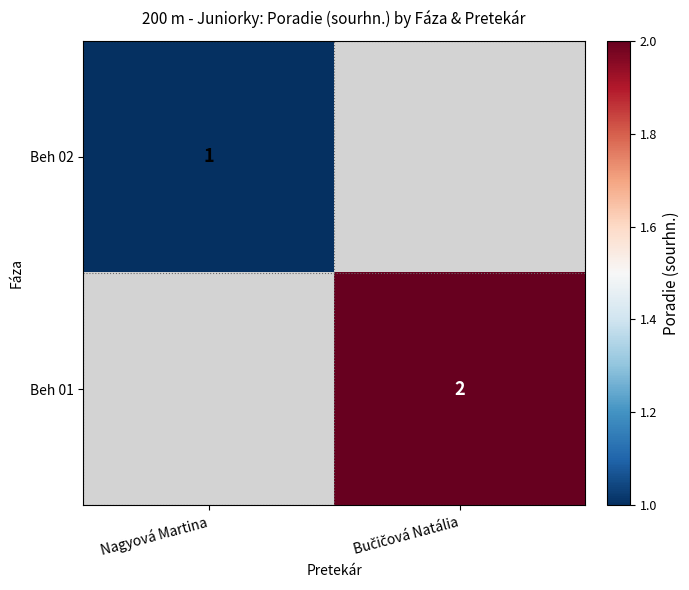

Rank the categories by Beh 01 value from highest to lowest.

Nagyová Martina, Bučičová Natália